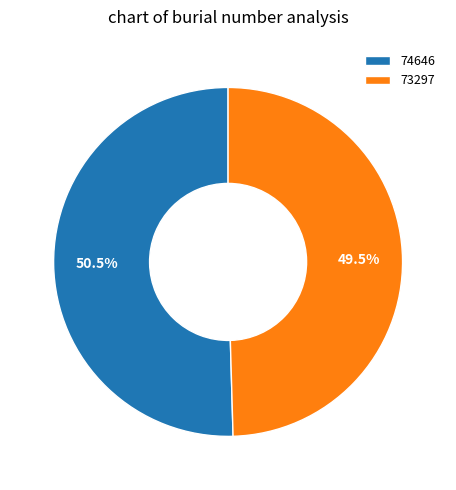

To the nearest percent, what is the difference between the 74646 and 73297 slice percentages?

1%